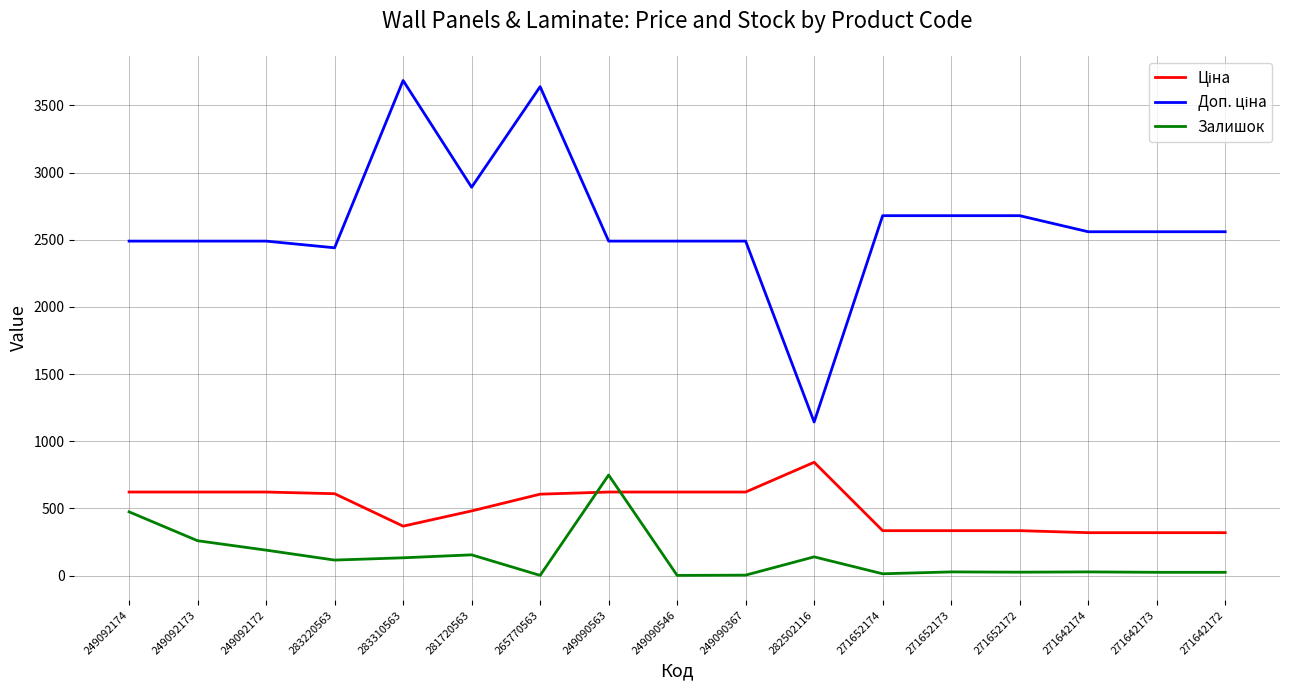

True or false: Залишок has a value of 4.0 at 249090367.

True